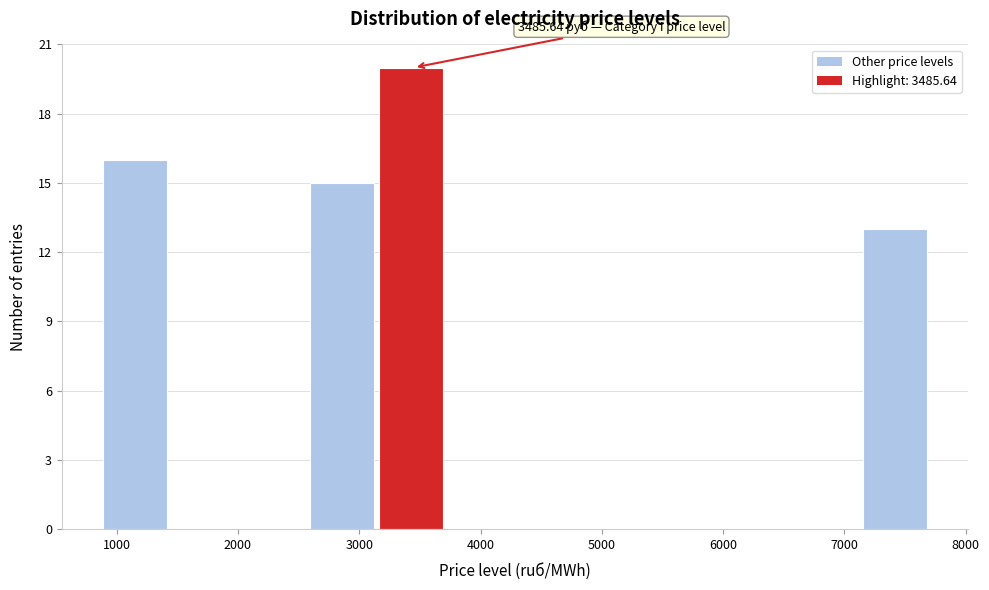

Which range on the x-axis has the tallest bar?

3200 to 3700